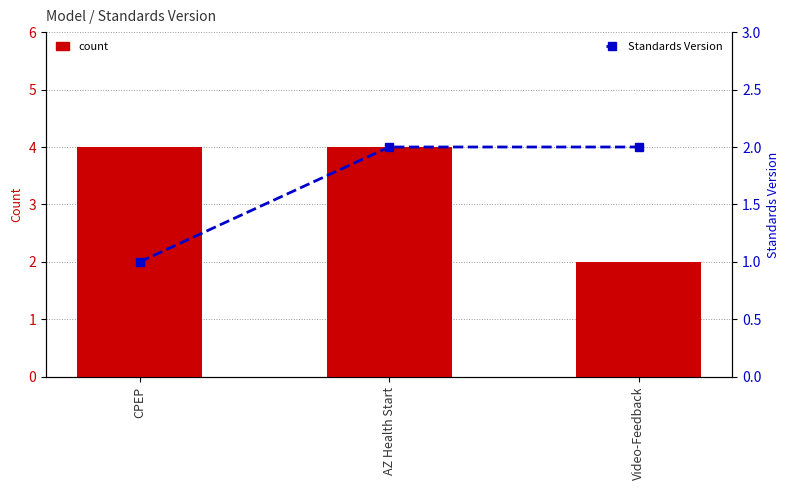

At which label does count reach its minimum?

Video-Feedback